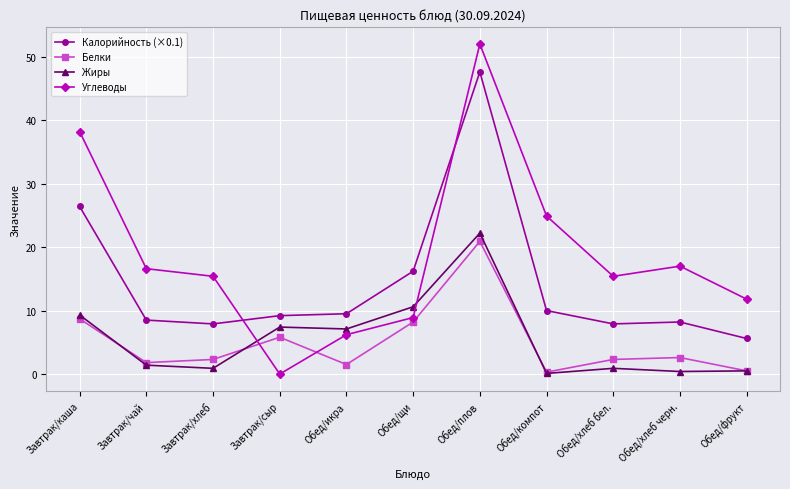

How many times do Углеводы and Калорийность (×0.1) cross each other?

2